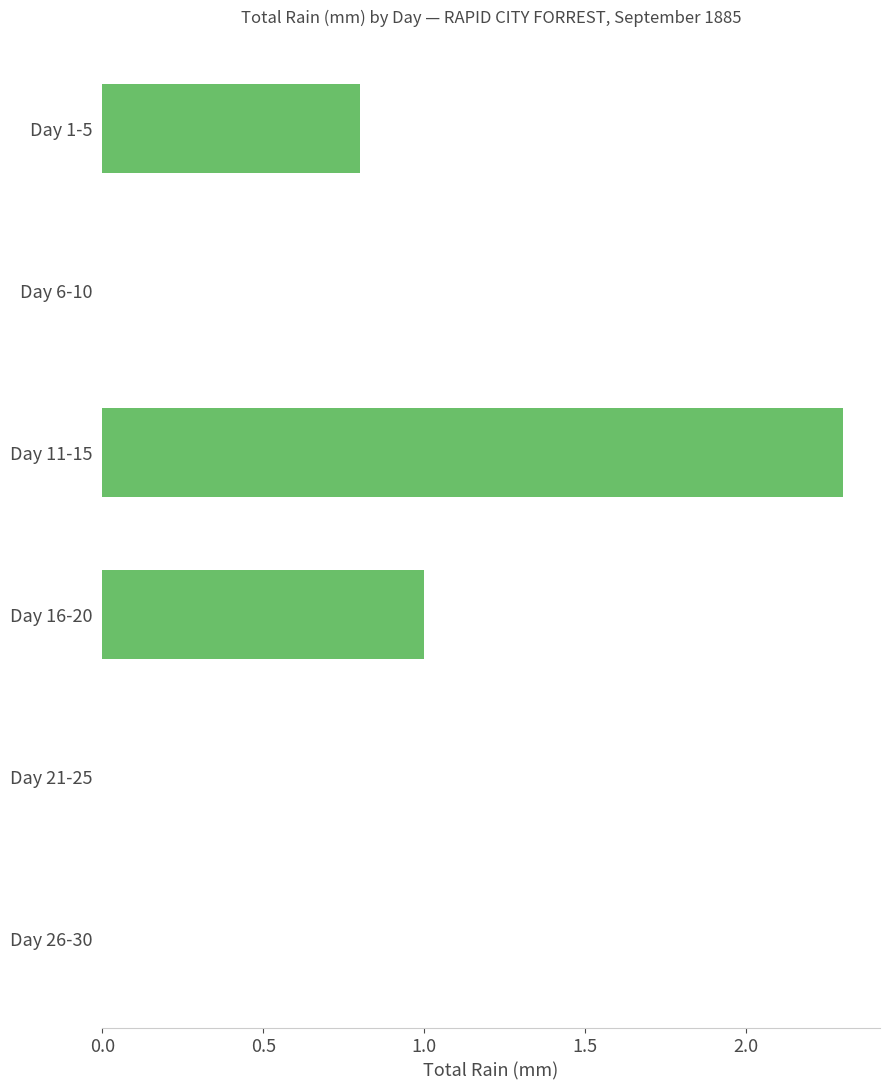

Are the bars horizontal?

Yes